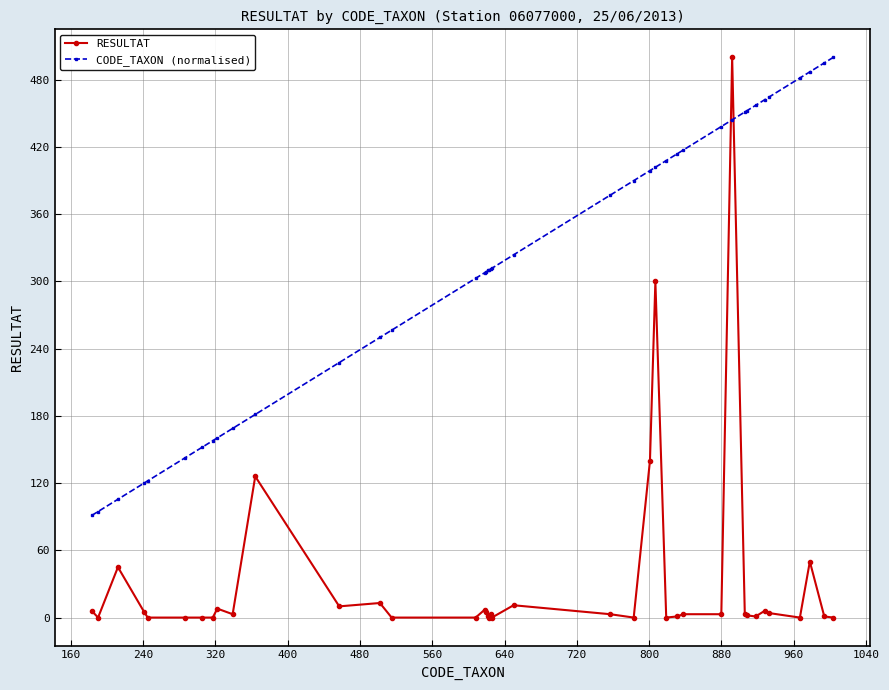

What is the average value of the CODE_TAXON (normalised) series?

316.4